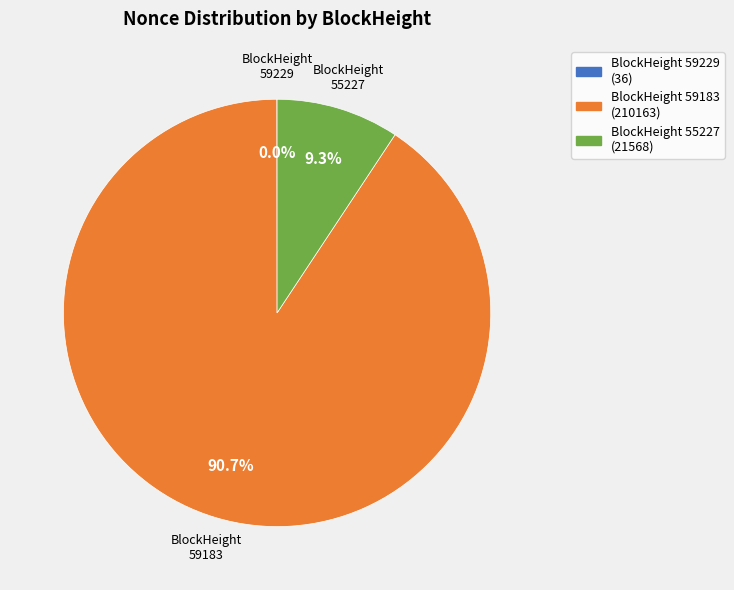

How much of the chart is everything except BlockHeight 59183?

9.3%